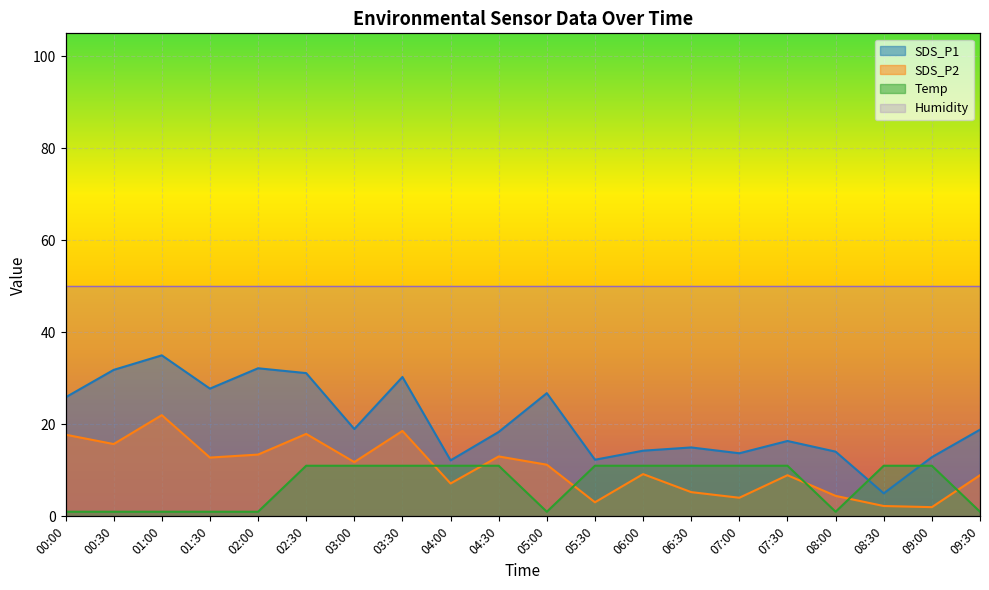

How many lines are shown in the chart?

3